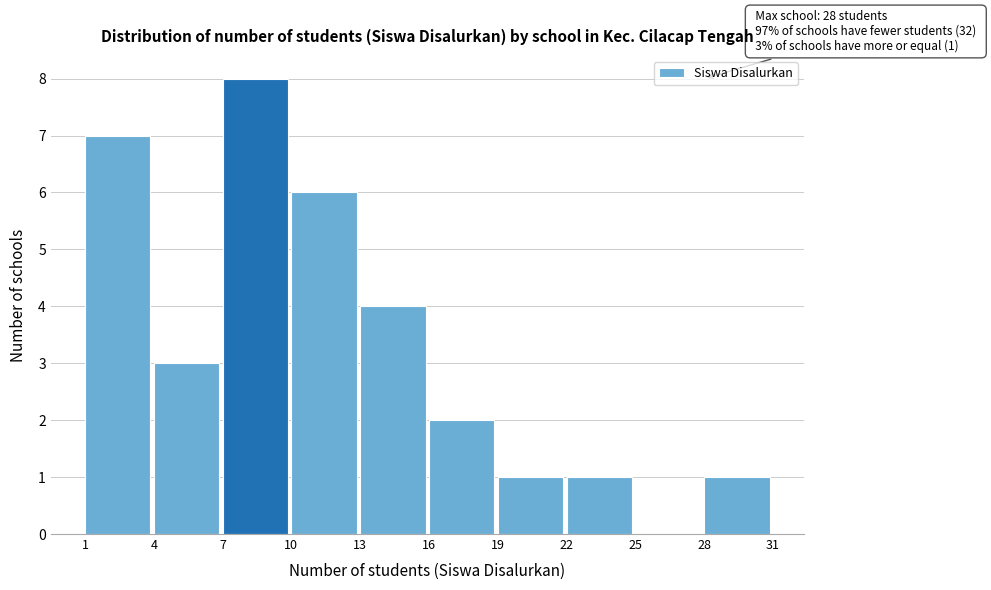

Over which range of the x-axis is the bar tallest?

7 to 10